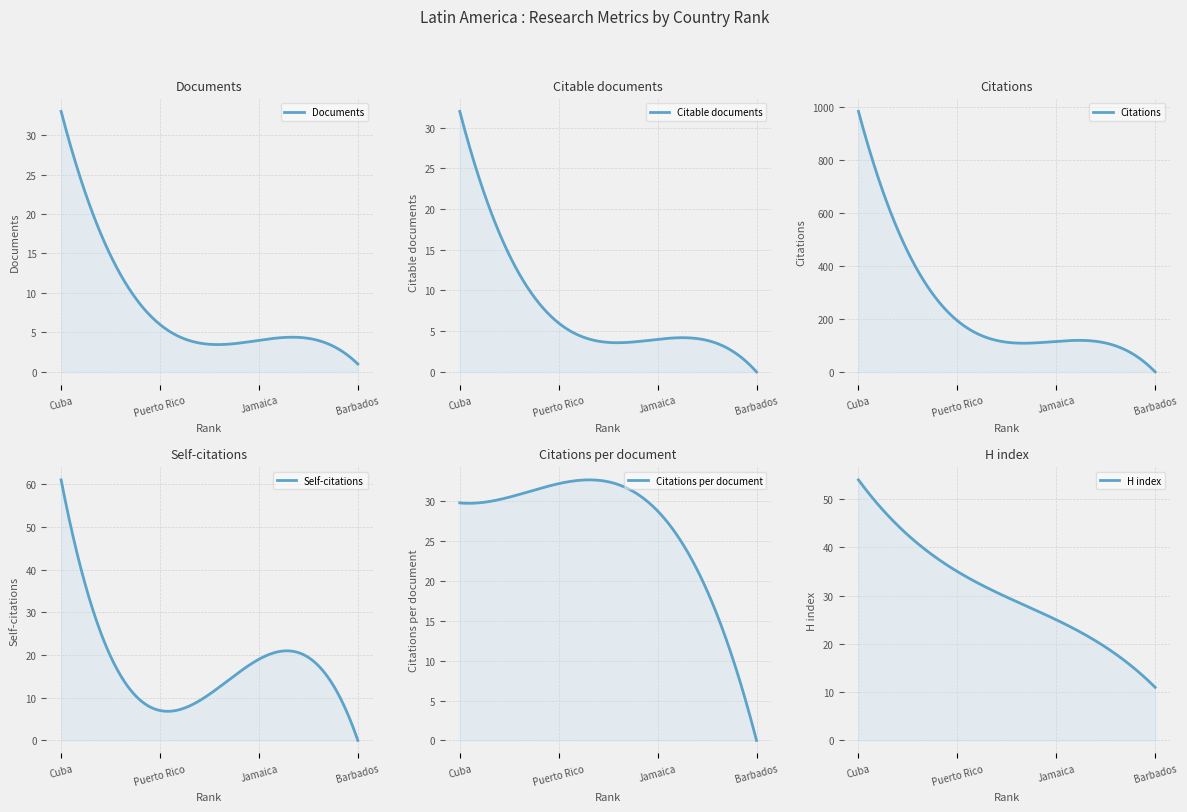

What is the approximate value of Citations per document at 1?

29.8